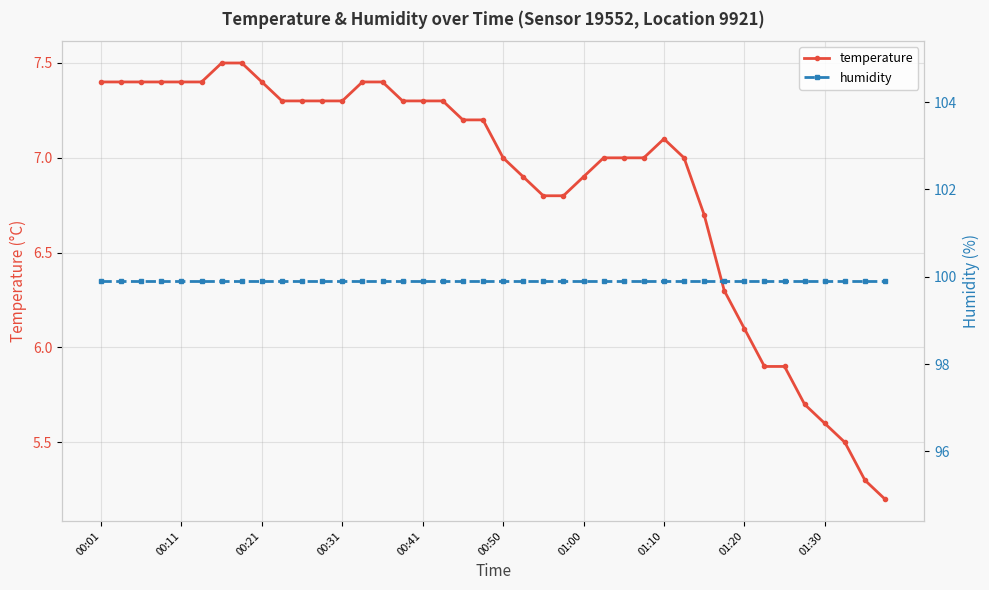

Which category has the highest value in the humidity series?

00:01